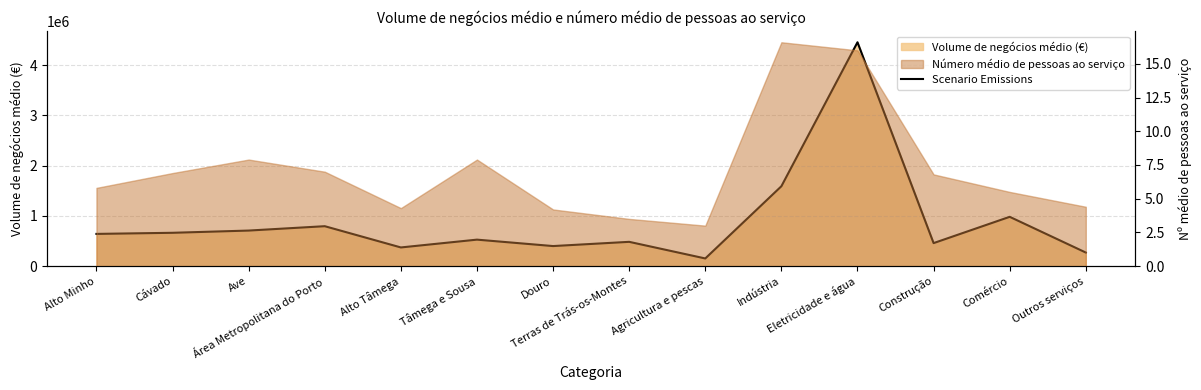

The chart shows a value of 165239 at Terras de Trás-os-Montes. True or false?

False